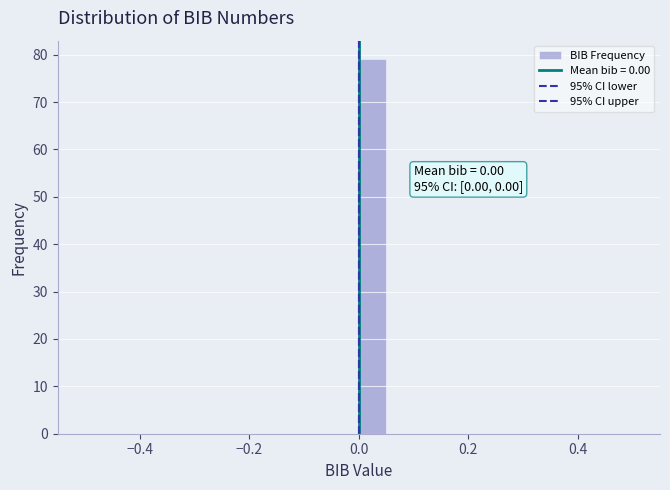

Around what value on the x-axis is the tallest bar? Give the approximate position of its centre, as read against the axis.

0.02